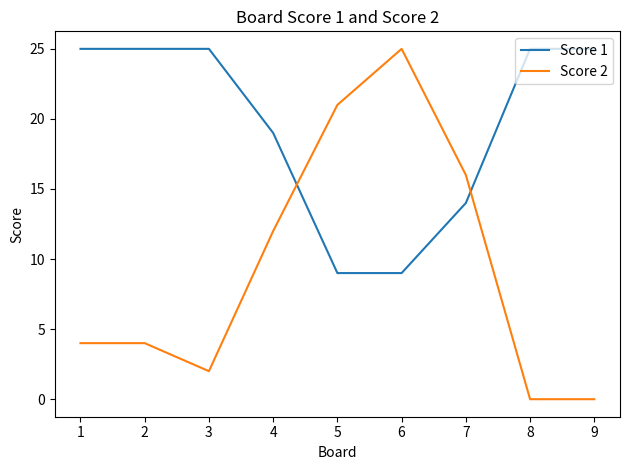

What is the difference between the highest and lowest values at 6?

16